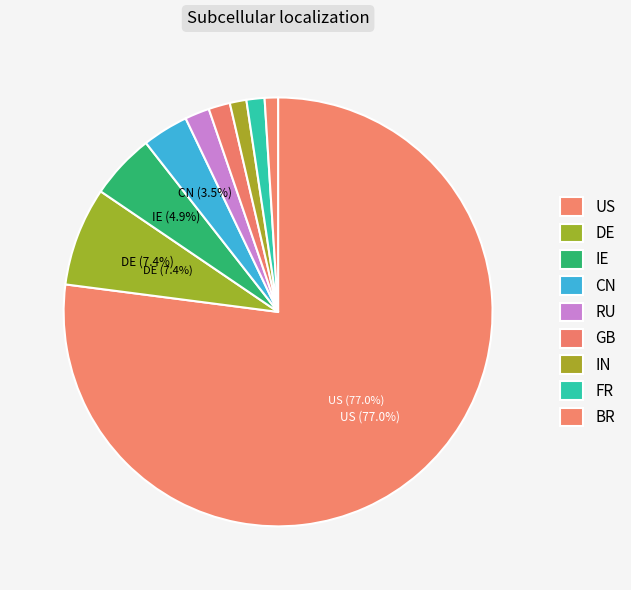

Is US the majority of the pie?

Yes